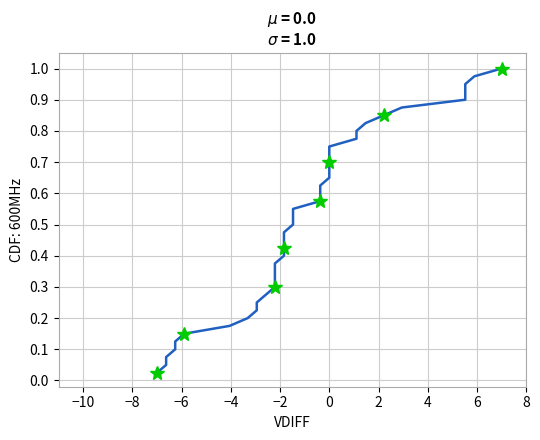

What is the difference between the maximum and second lowest values?

0.9